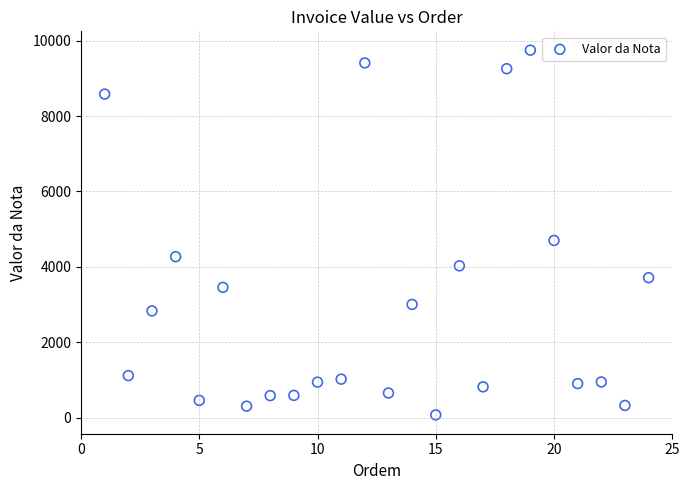

What Y value in the scatter plot is closest to 4909?

4700.0